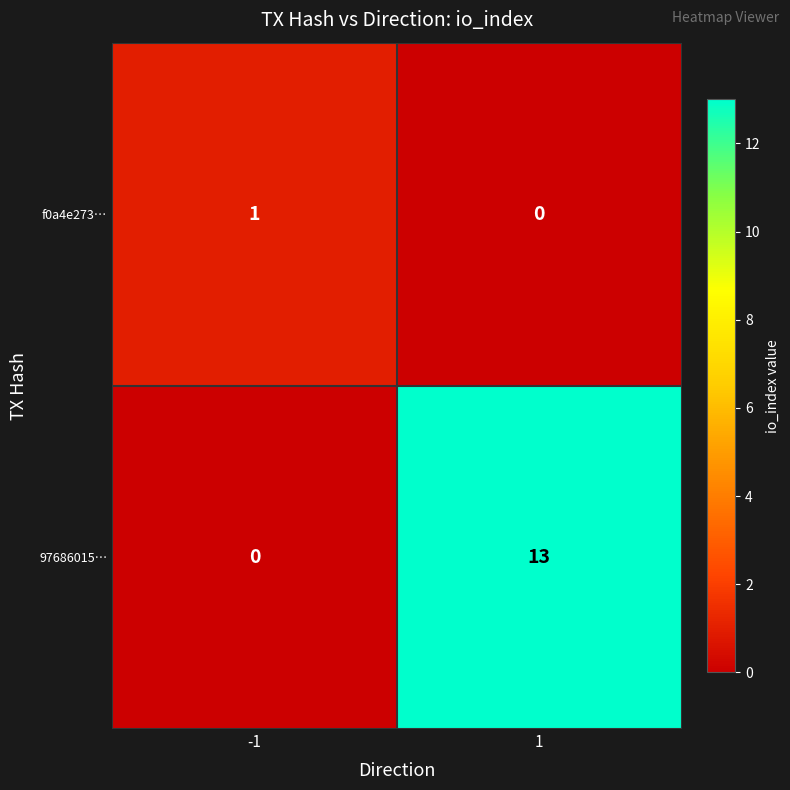

Rank the series by their average value, from lowest to highest.

f0a4e273…, 97686015…